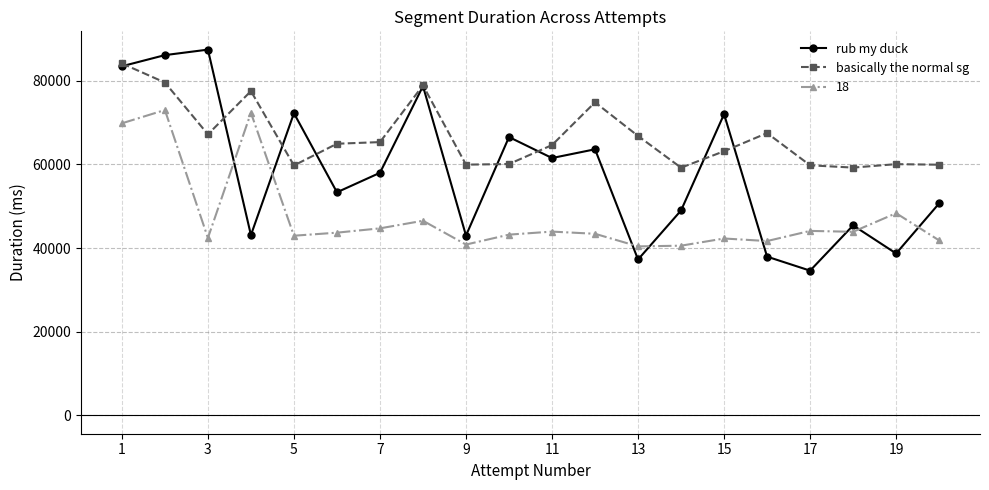

What is the average value of the rub my duck series?

58148